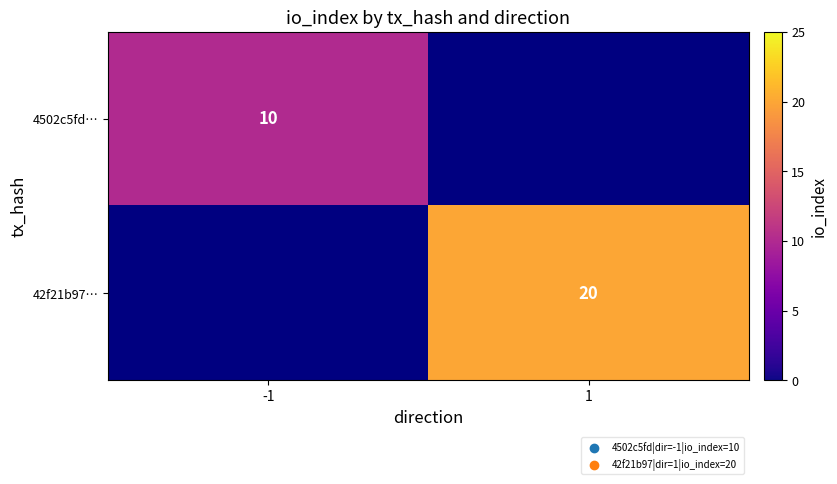

Is the value of 4502c5fd… at -1 greater than the value of 42f21b97… at 1?

No